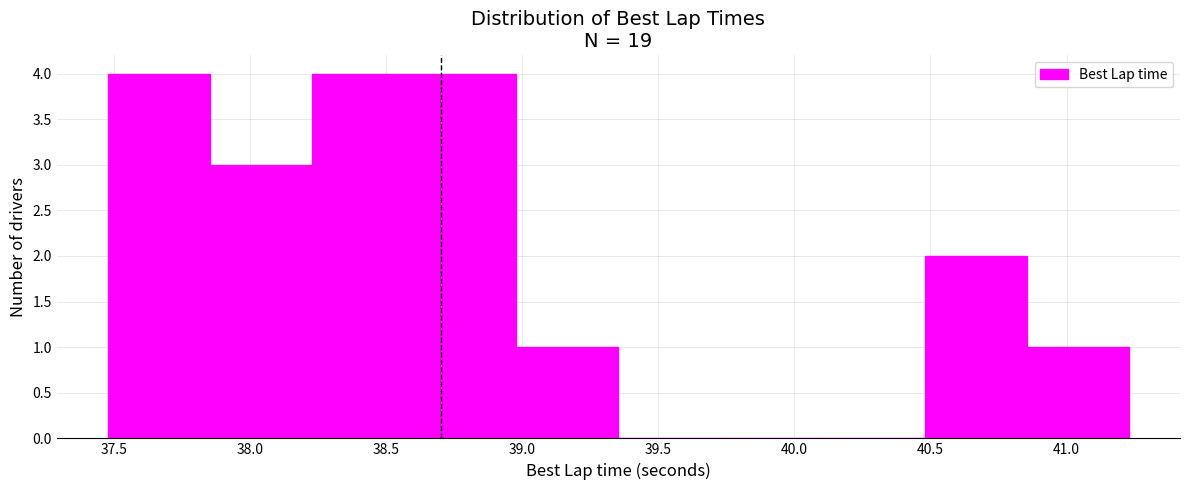

Reading left to right, list every bar in this chart as the range it spans on the x-axis followed by its height. Neither the bar edges nor the heights are printed on the chart, so give them approximately, as read against the axes.

37.50 to 37.85: 4
37.85 to 38.25: 3
38.25 to 38.60: 4
38.60 to 39.00: 4
39.00 to 39.35: 1
39.35 to 39.75: 0
39.75 to 40.10: 0
40.10 to 40.50: 0
40.50 to 40.85: 2
40.85 to 41.25: 1